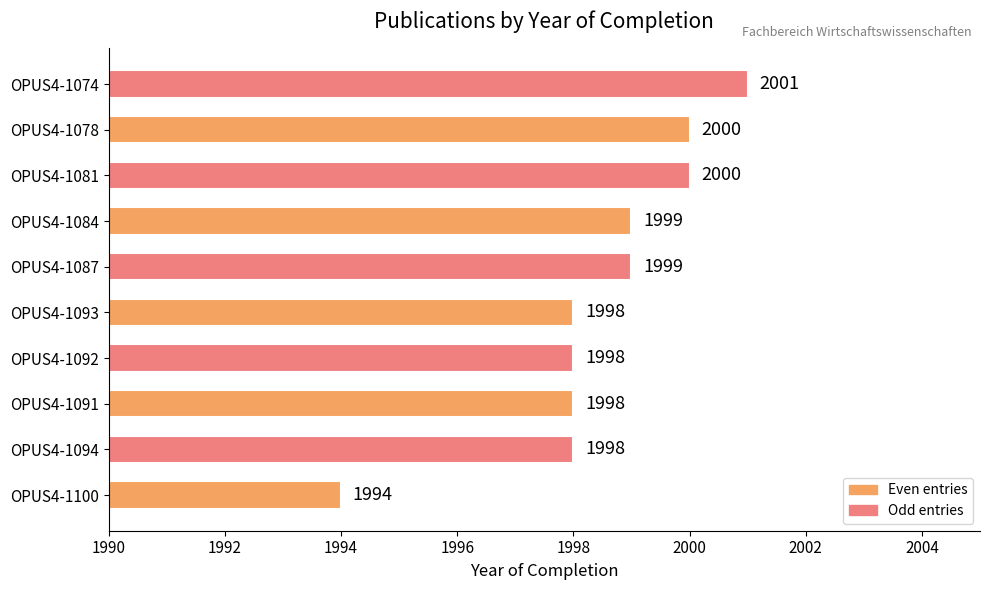

What is the greatest value displayed?

2001